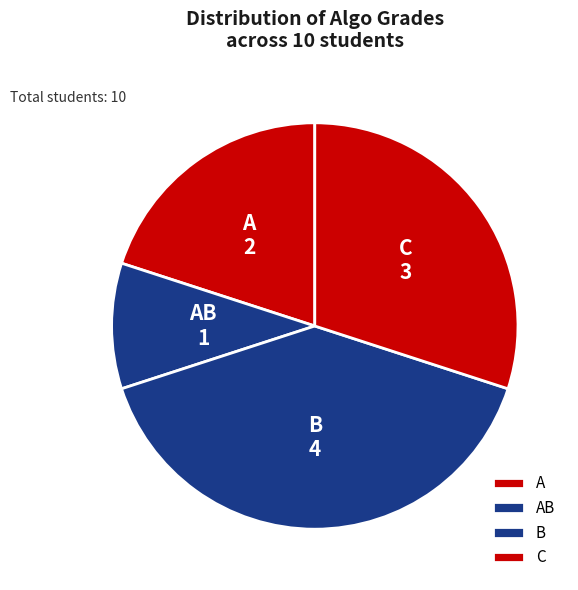

Does any single category account for the majority?

No